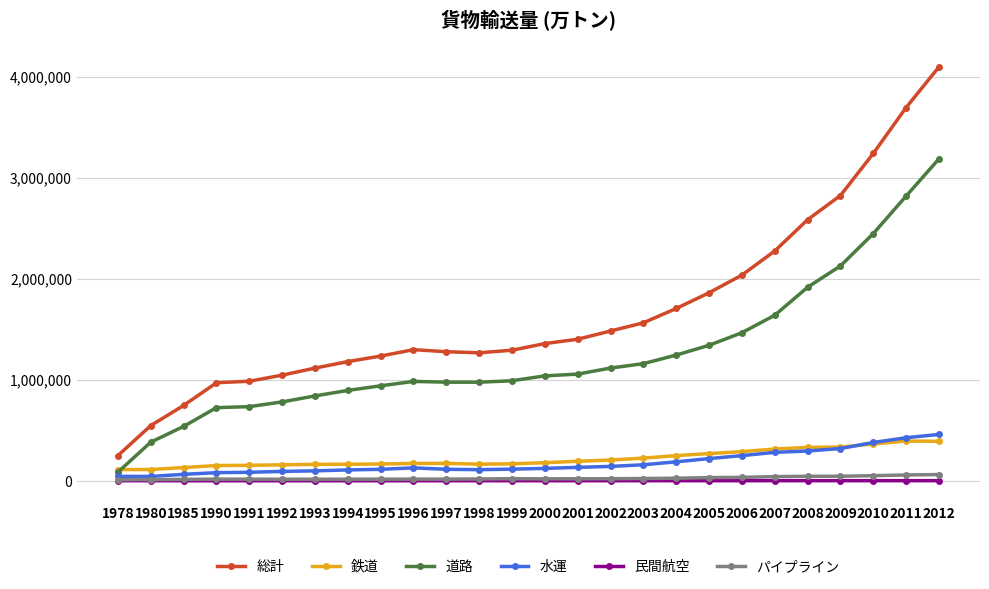

Which series has the largest range (max minus min)?

総計